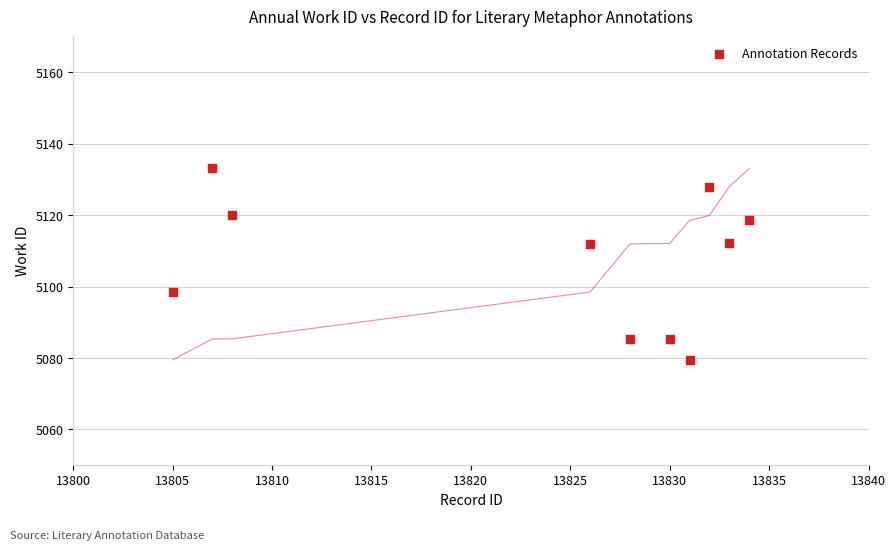

What is the range of Y values (max minus min)?

53.6